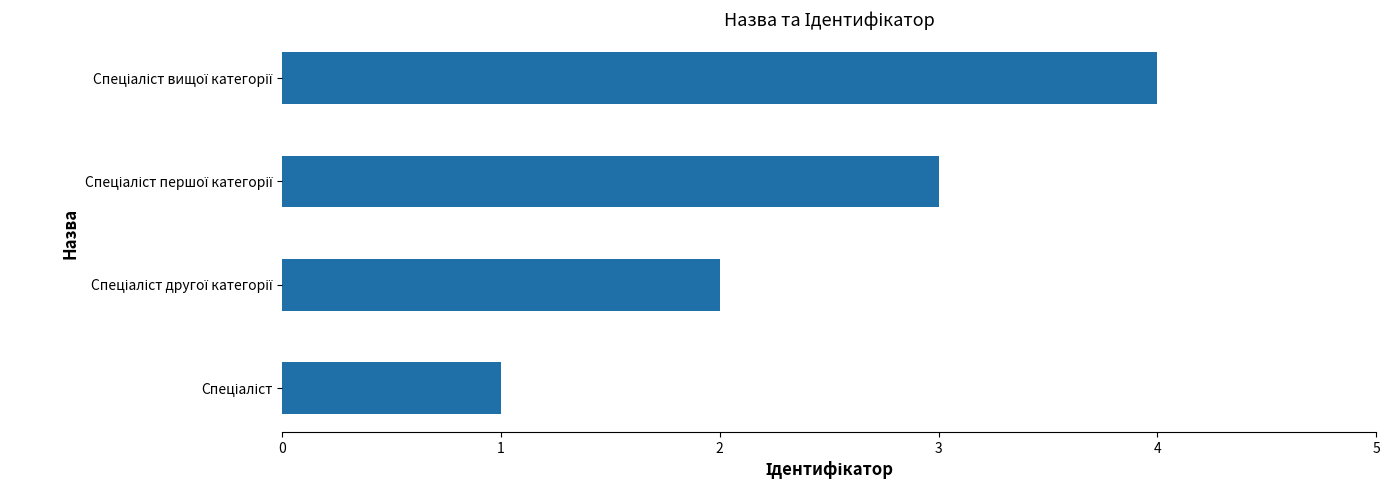

What is the minimum value shown in the chart?

1